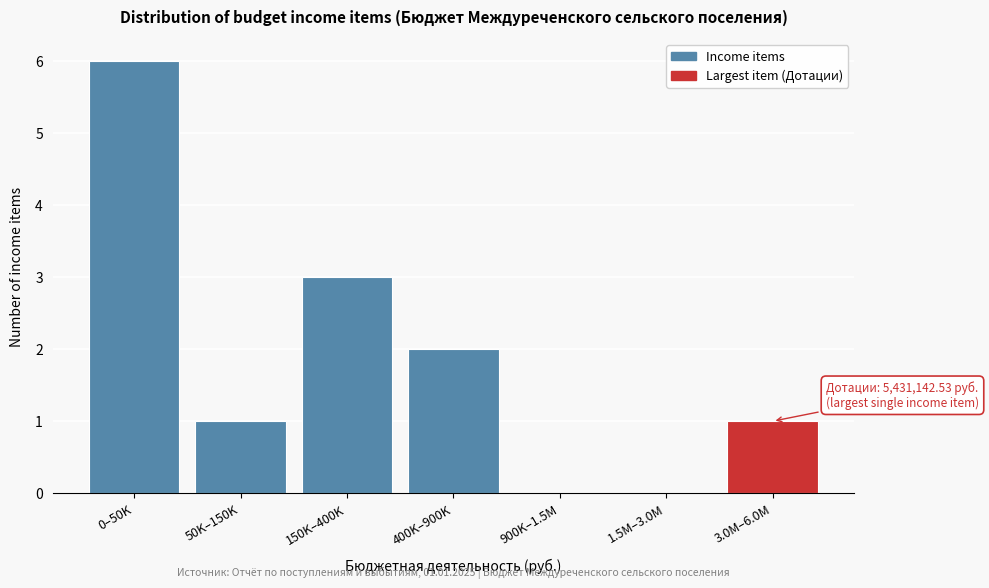

Reading right to left, what are all the values shown in this chart?

3.0M–6.0M=1	1.5M–3.0M=0	900K–1.5M=0	400K–900K=2	150K–400K=3	50K–150K=1	0–50K=6